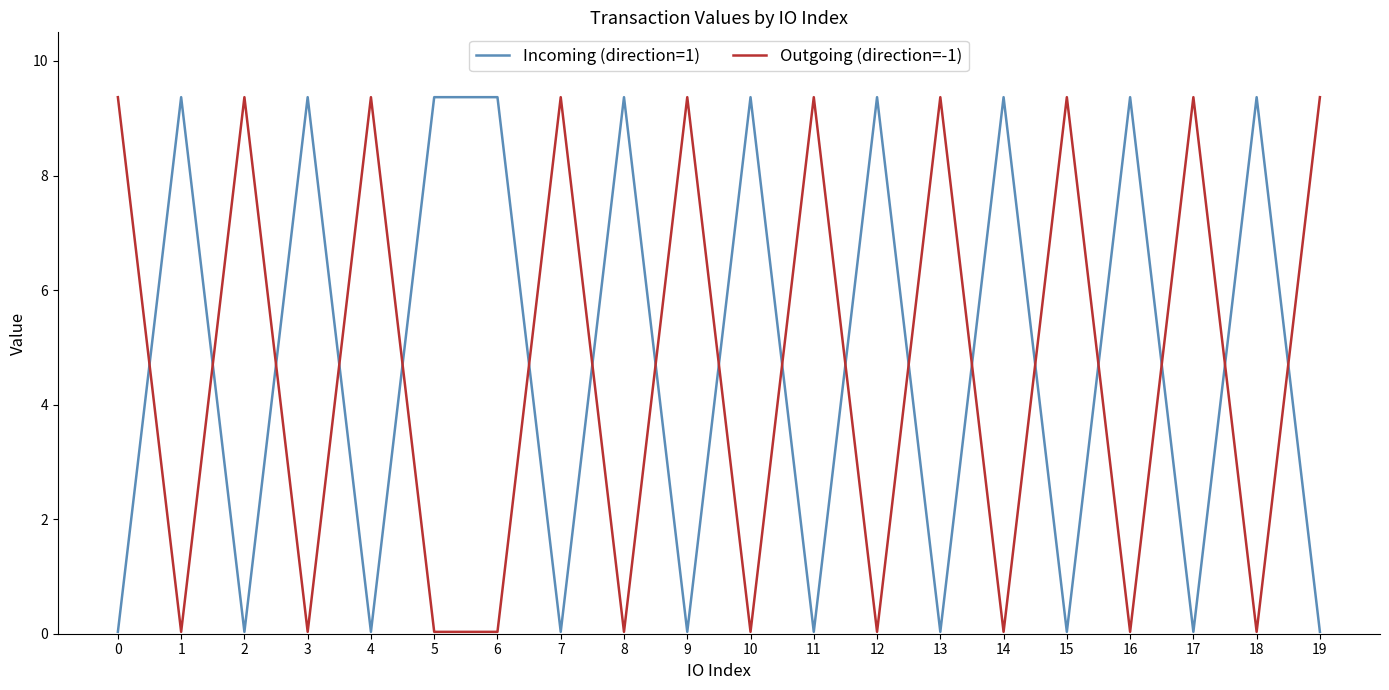

True or false: Incoming (direction=1) and Outgoing (direction=-1) intersect in this chart.

True